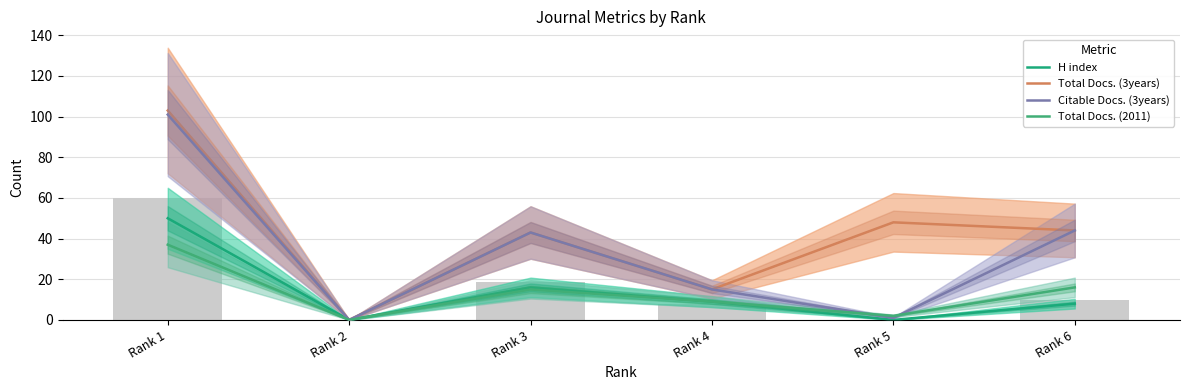

Is the value of Total Docs. (2011) at Rank 3 greater than the value of Total Docs. (3years) at Rank 5?

No